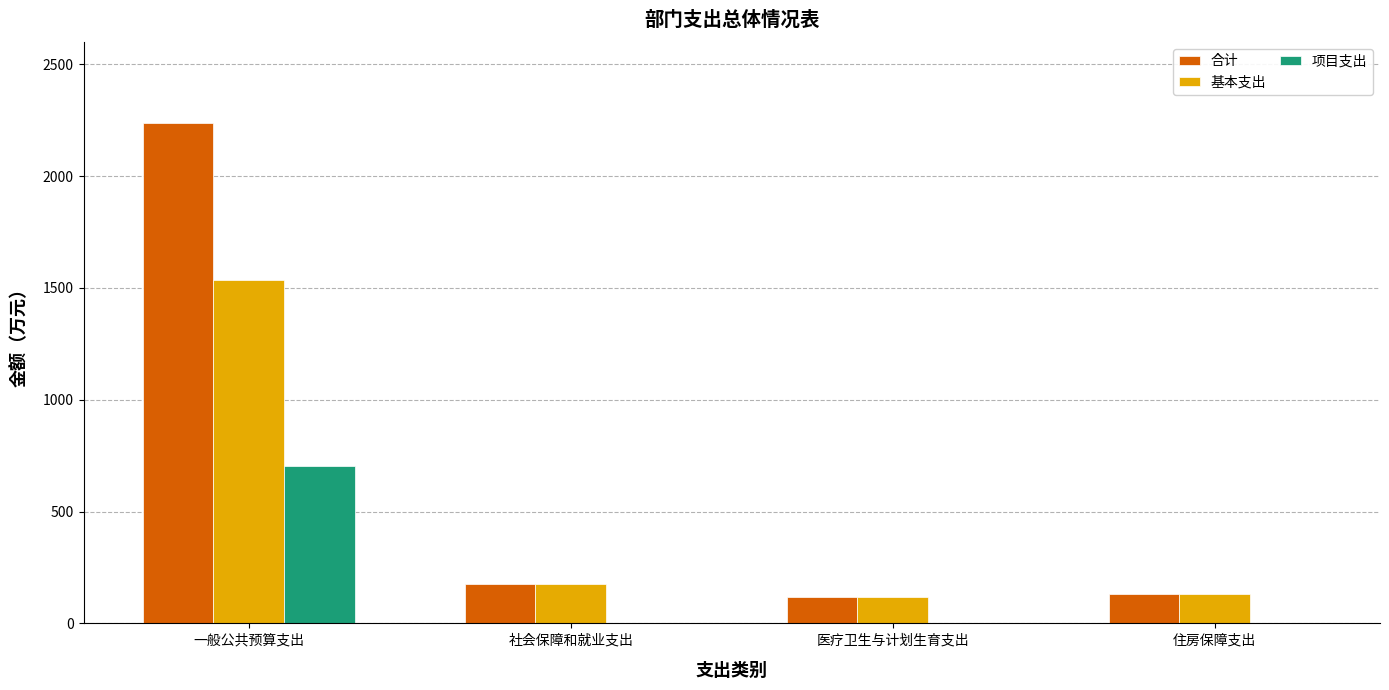

Which category has the highest value in the 合计 series?

一般公共预算支出